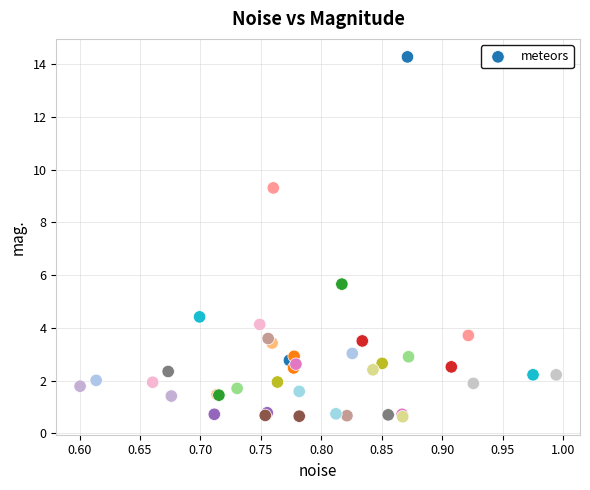

What Y value in the scatter plot is closest to 7?

5.7